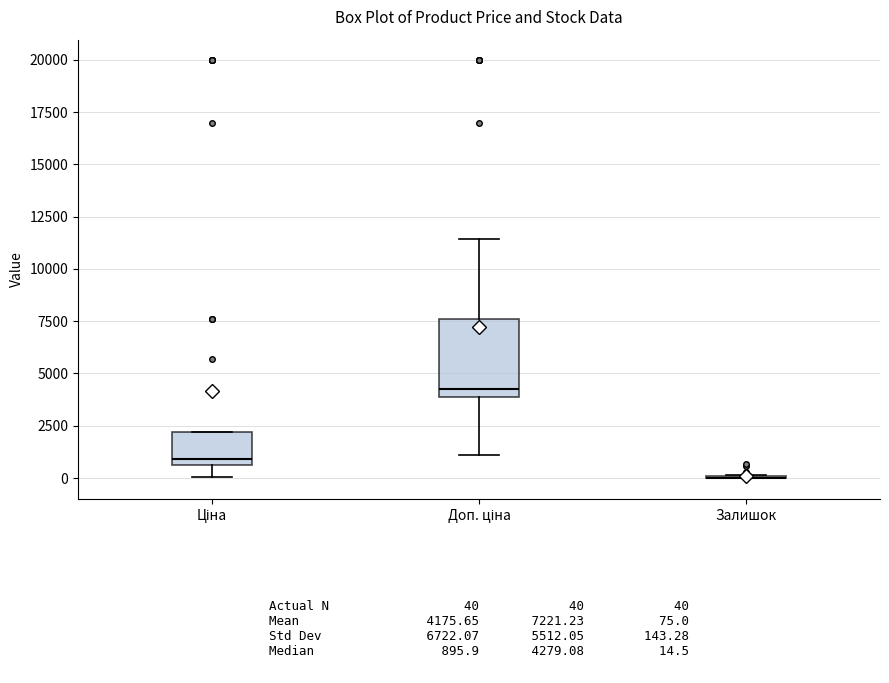

Comparing the boxes themselves (not the whiskers), which one is the tallest?

Доп. ціна